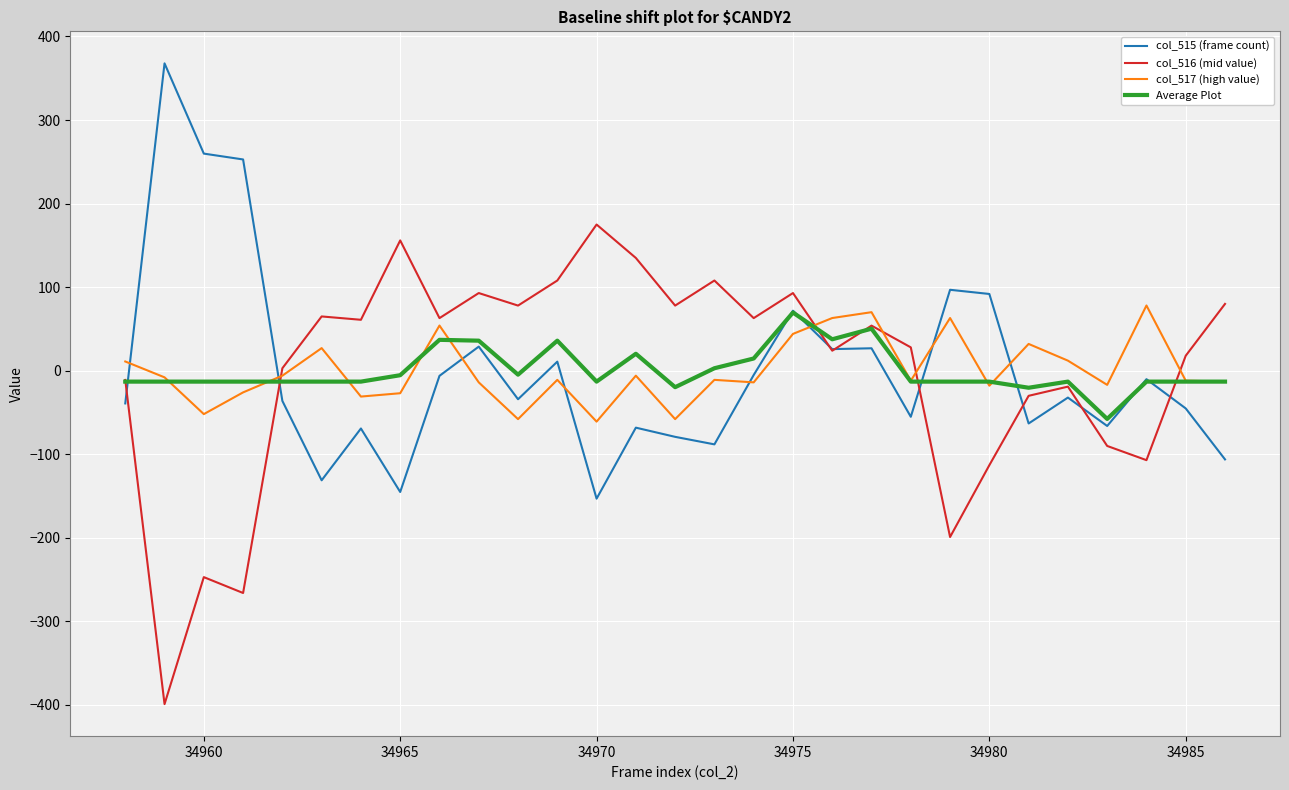

What is the lowest value of the col_517 (high value) series?

-61.0